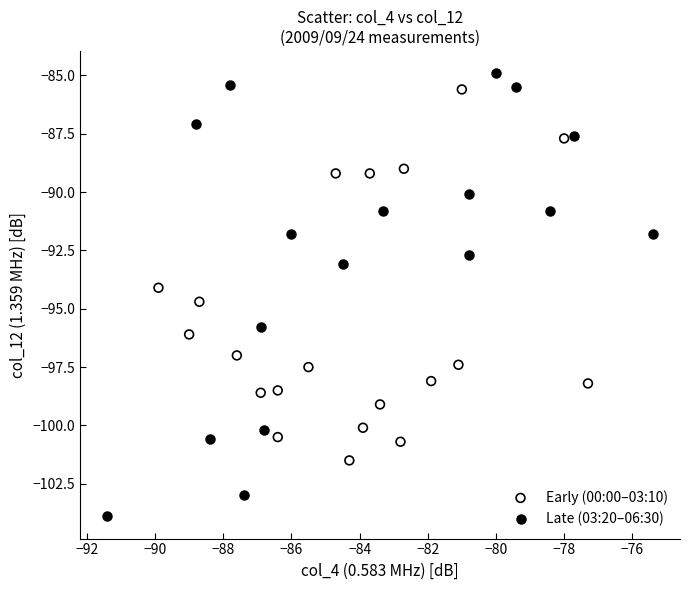

Which series contains the lowest Y value?

Late (03:20–06:30)